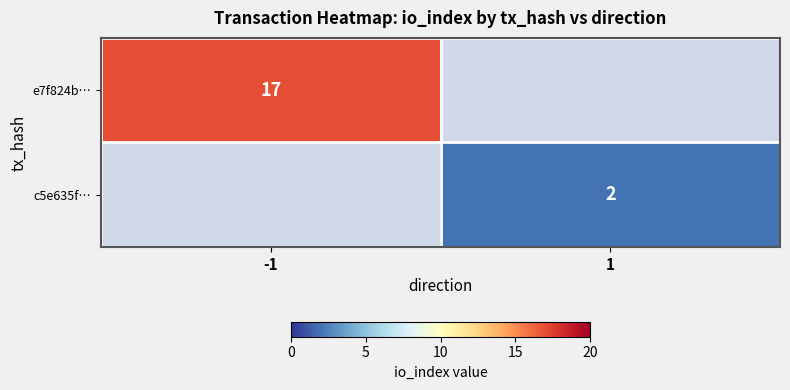

The value of c5e635f… at 1 is 2. True or false?

True